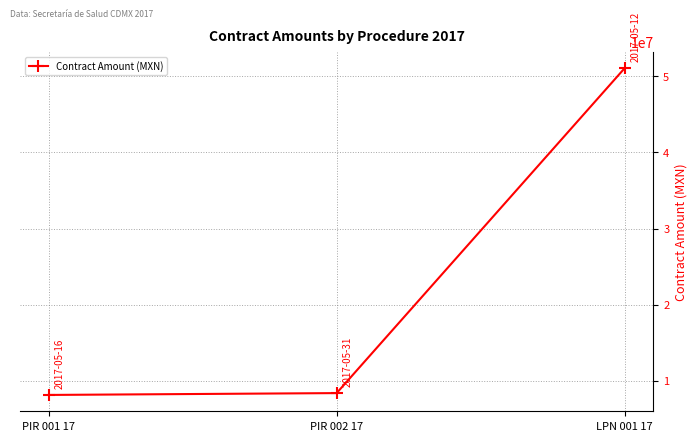

What is the average value?

22534839.0